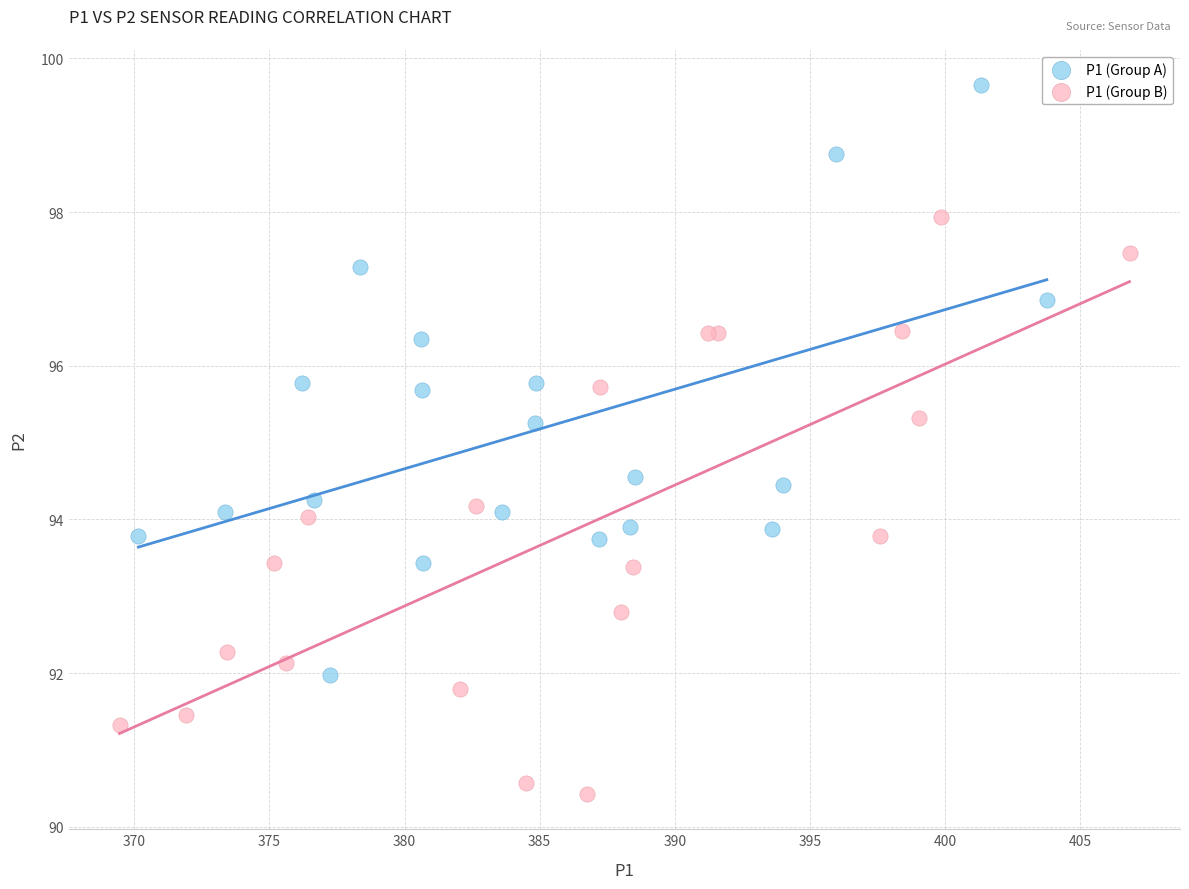

Which series reaches the minimum Y coordinate?

P1 (Group B)